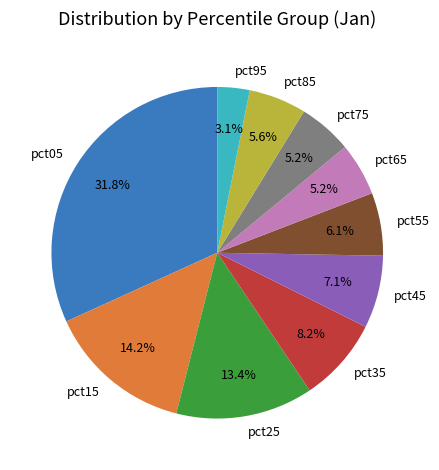

To the nearest percent, what is the difference between the pct25 and pct15 slice percentages?

1%